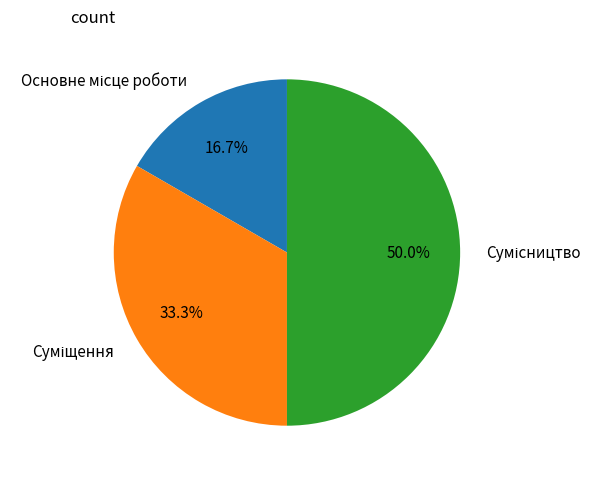

What is the ratio of the value at Сумісництво to the value at Суміщення?

1.5